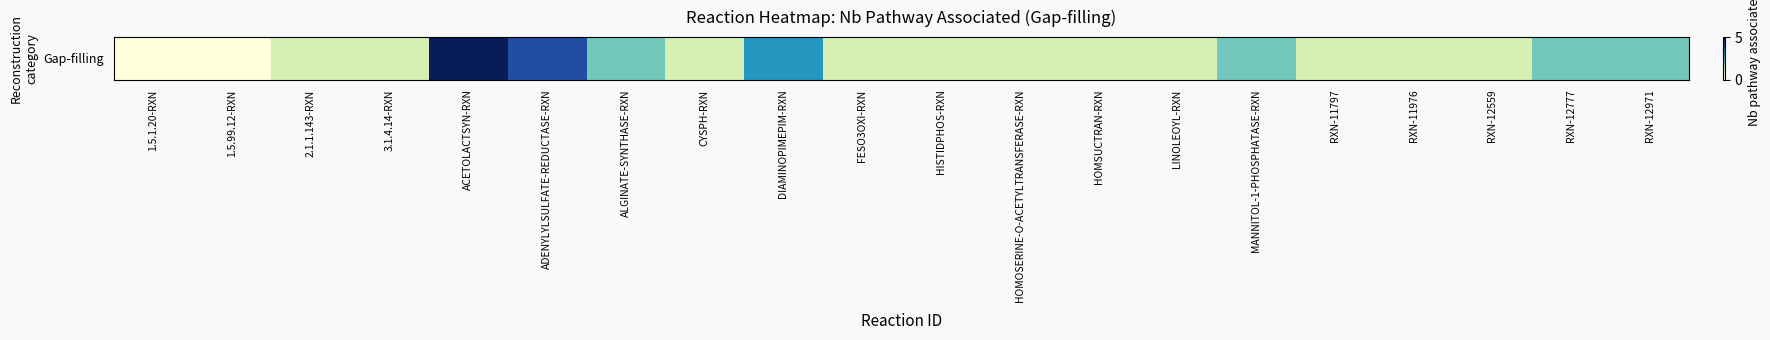

What is the greatest value displayed?

5